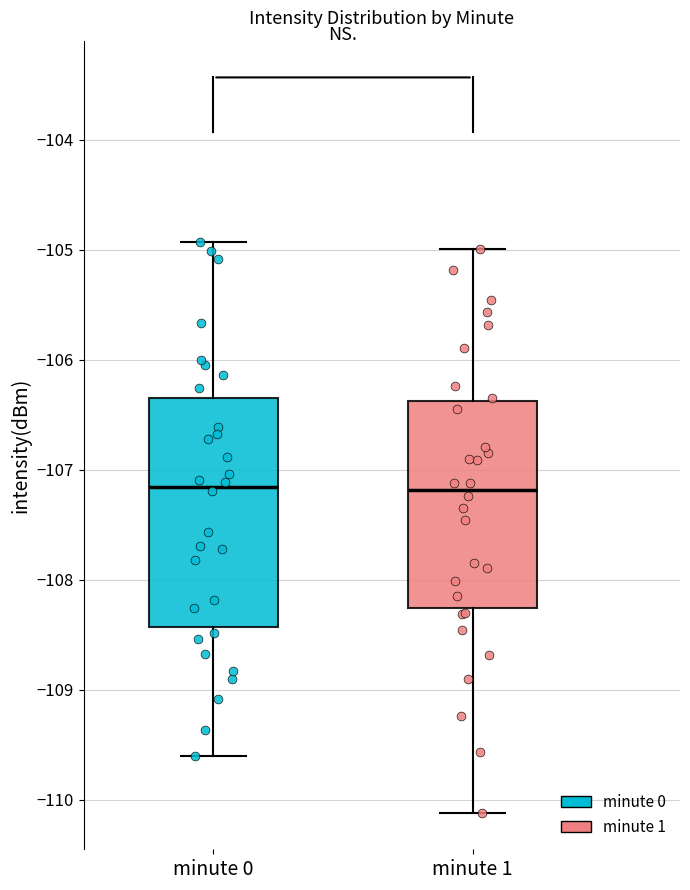

Reading left to right, read every box against the y-axis: the position of its median line, the range the box covers, and the ends of its whiskers. The values are not printed on the chart, so give them approximately, as read against the axis.

minute 0: median -107.2, box -108.4 to -106.3, whiskers -109.6 to -104.9
minute 1: median -107.2, box -108.3 to -106.4, whiskers -110.1 to -105.0